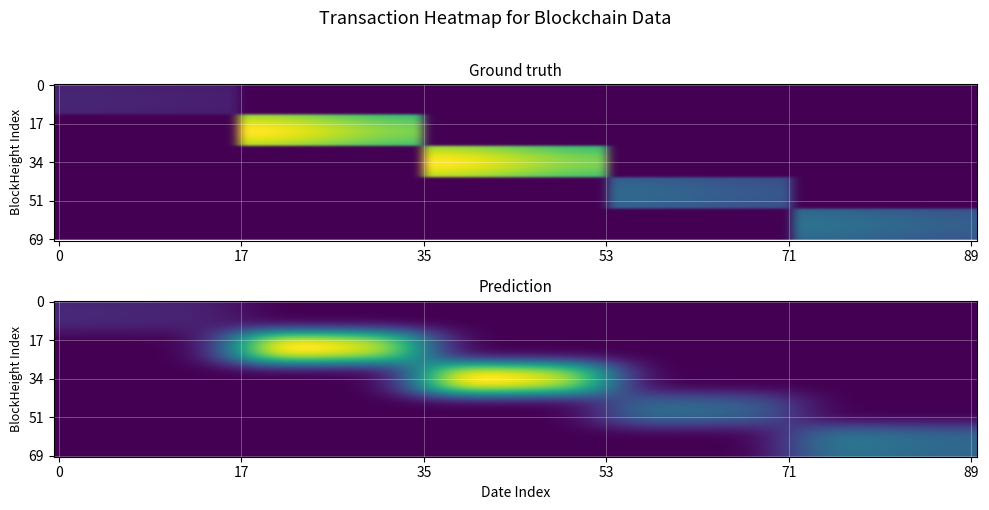

What is the maximum value shown in the chart?

29.3